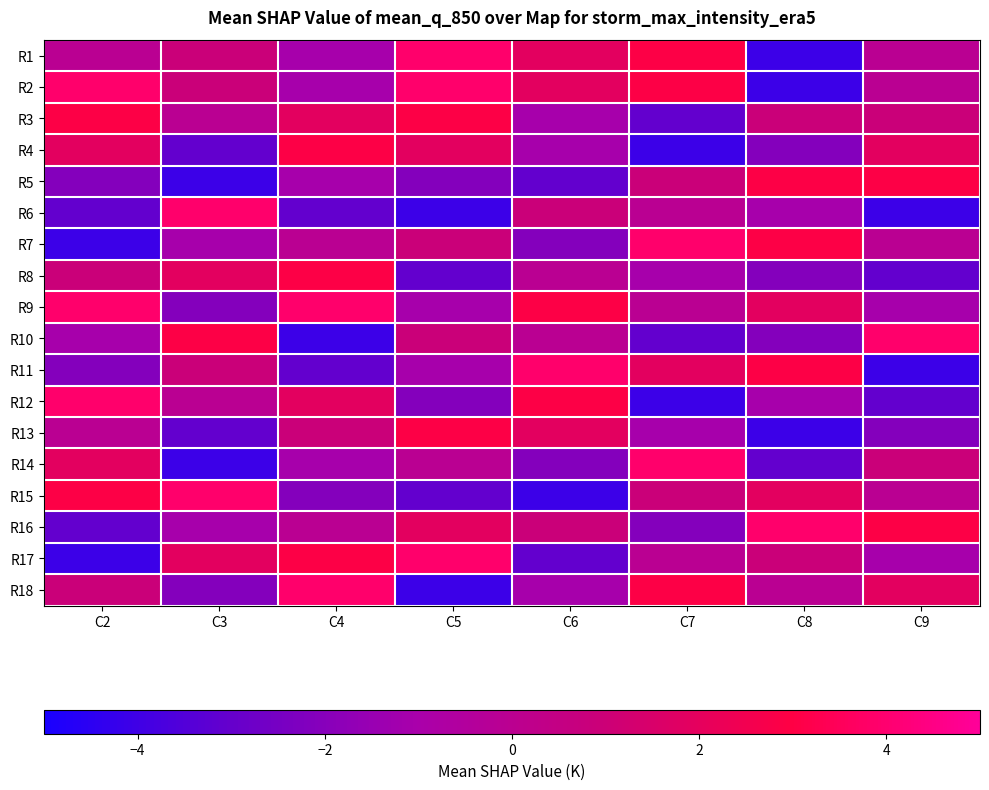

What is the greatest value displayed?

3.9